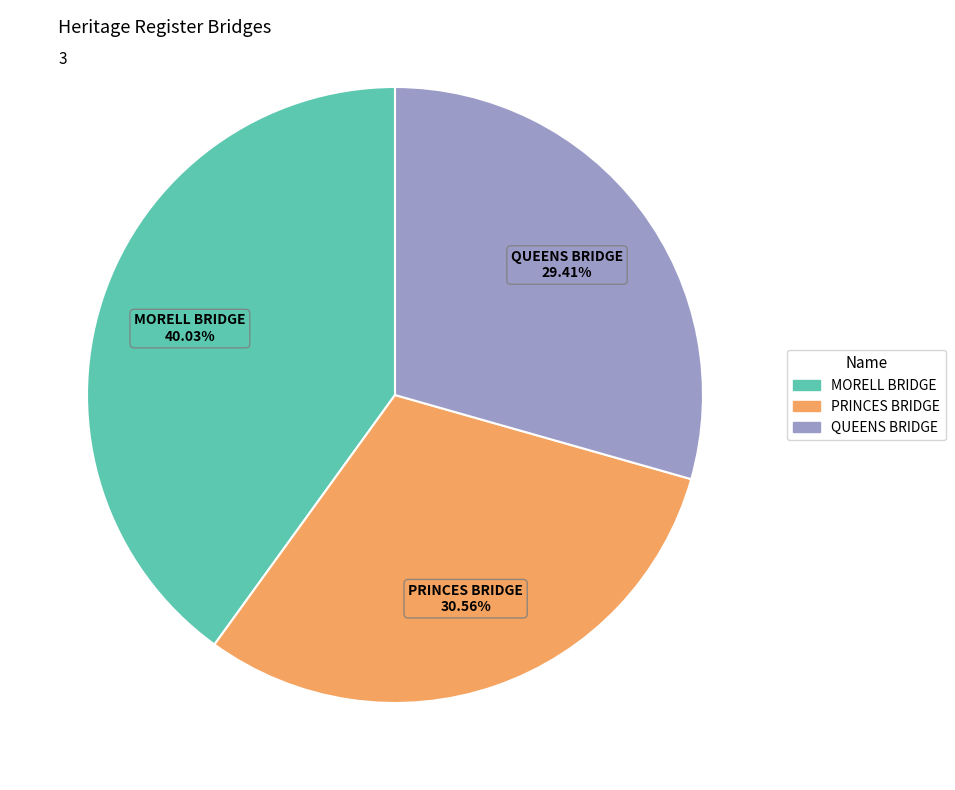

Approximately how many times larger is the value at MORELL BRIDGE compared to PRINCES BRIDGE?

1.3